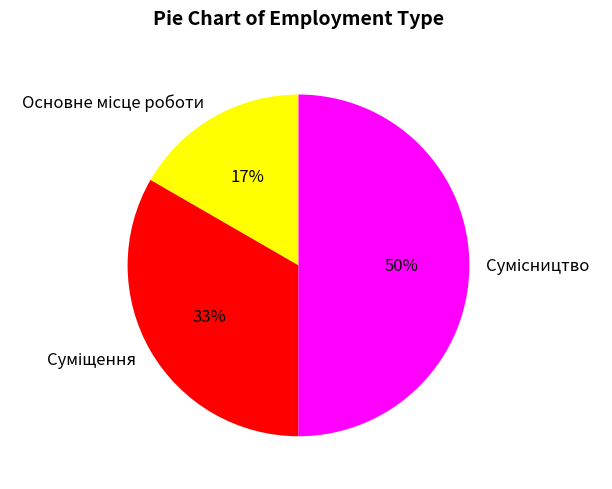

To the nearest percent, what is the difference between the largest and smallest slice percentages?

33%